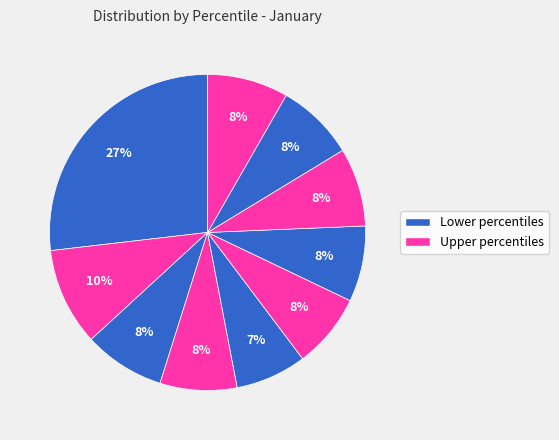

How many slices are in this pie chart?

10